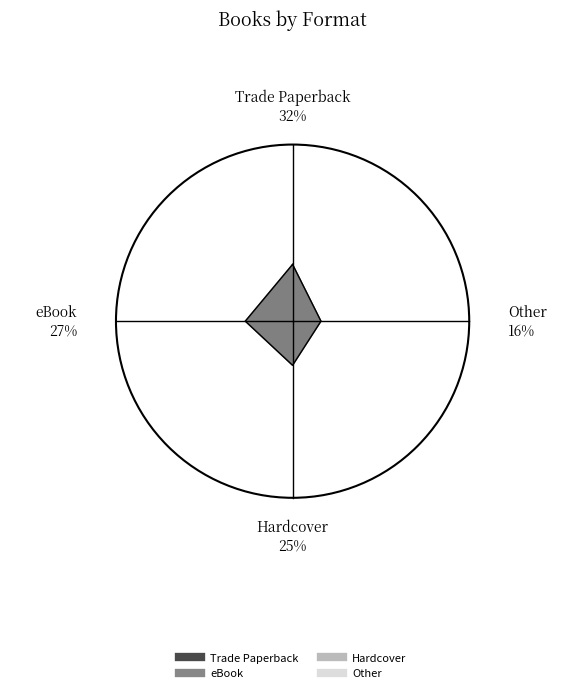

Between eBook and Hardcover, which is larger?

eBook